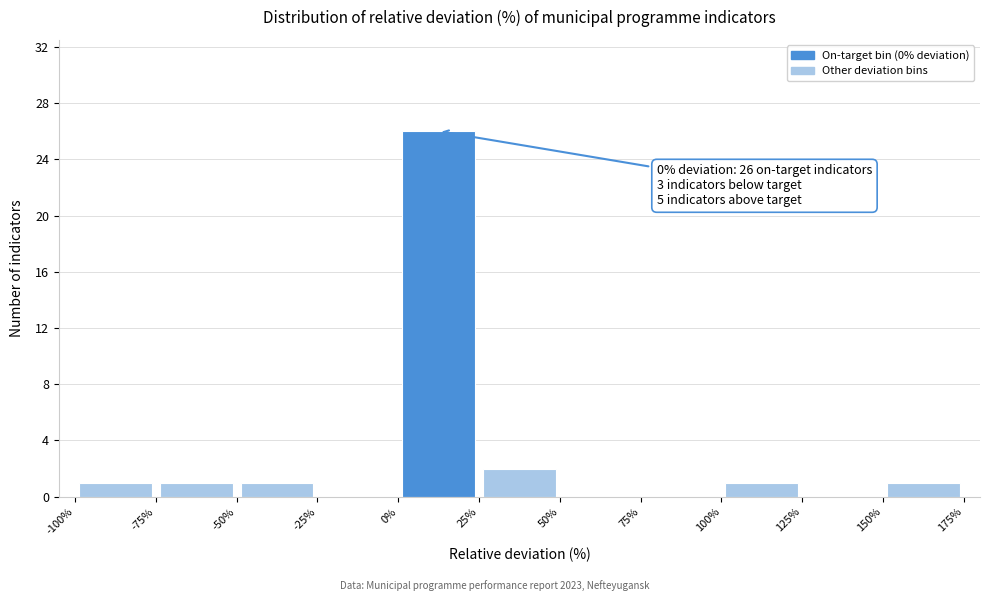

Over which range of the x-axis is the bar tallest?

0% to 25%